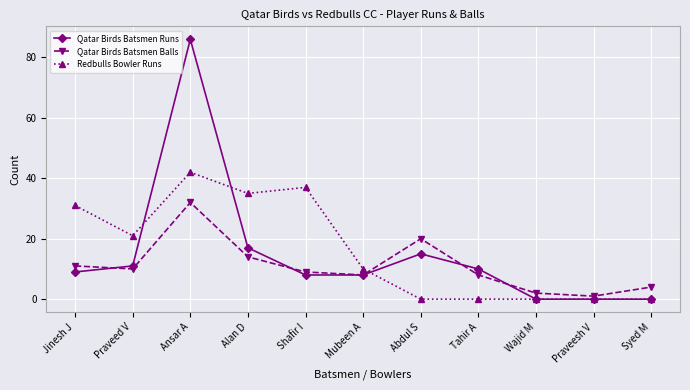

The value of Redbulls Bowler Runs at Tahir A is -29. True or false?

False